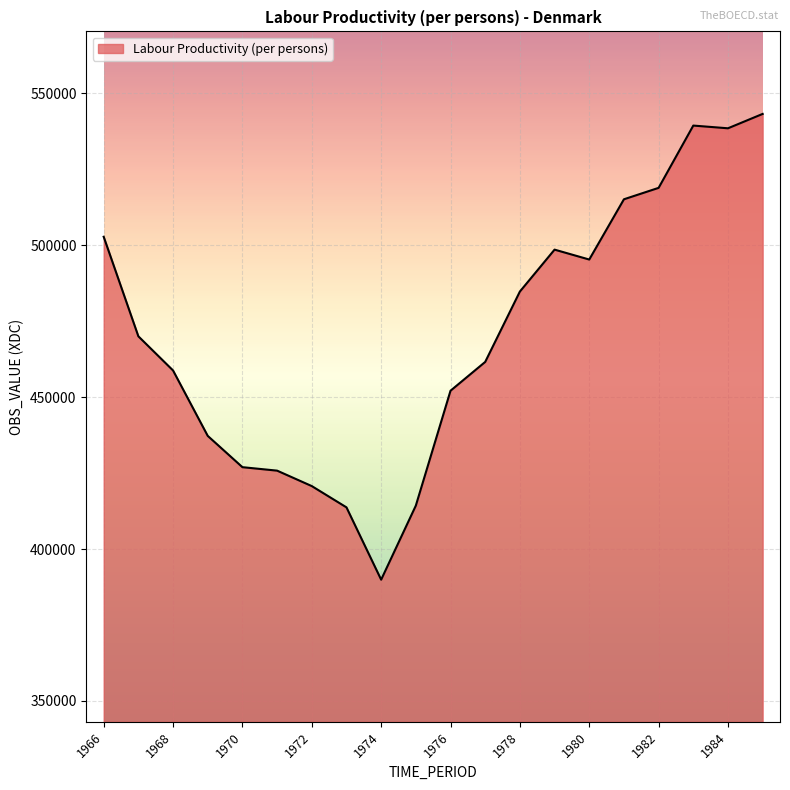

Does the chart have visible grid lines?

Yes